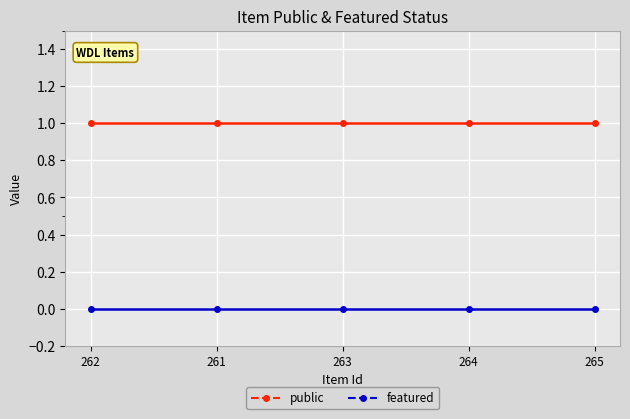

Rank the series by their average value, from lowest to highest.

featured, public